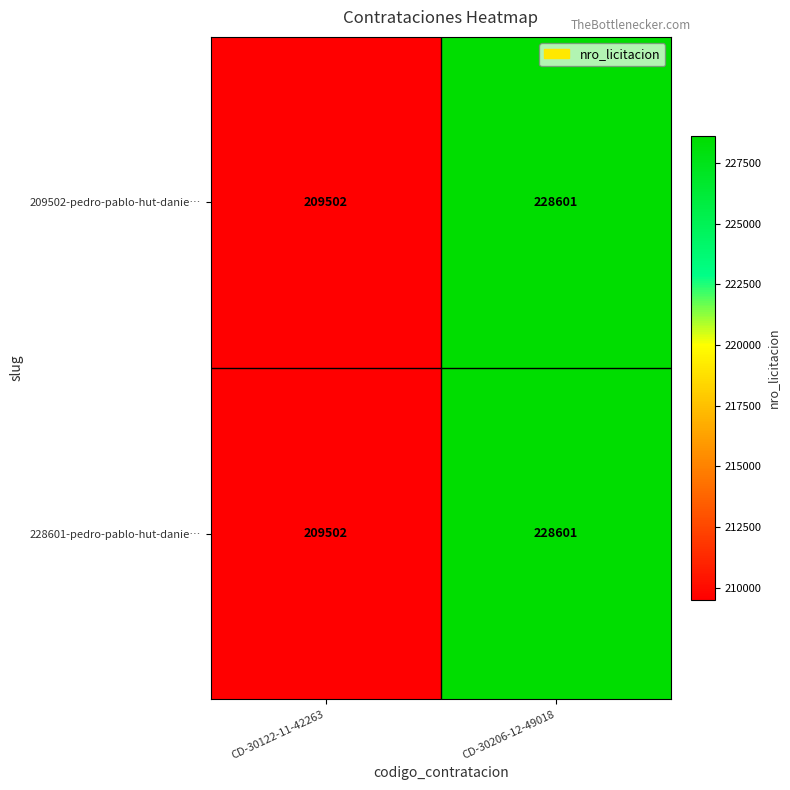

What value does the 209502-pedro-pablo-hut-danie… series have at CD-30122-11-42263?

209502